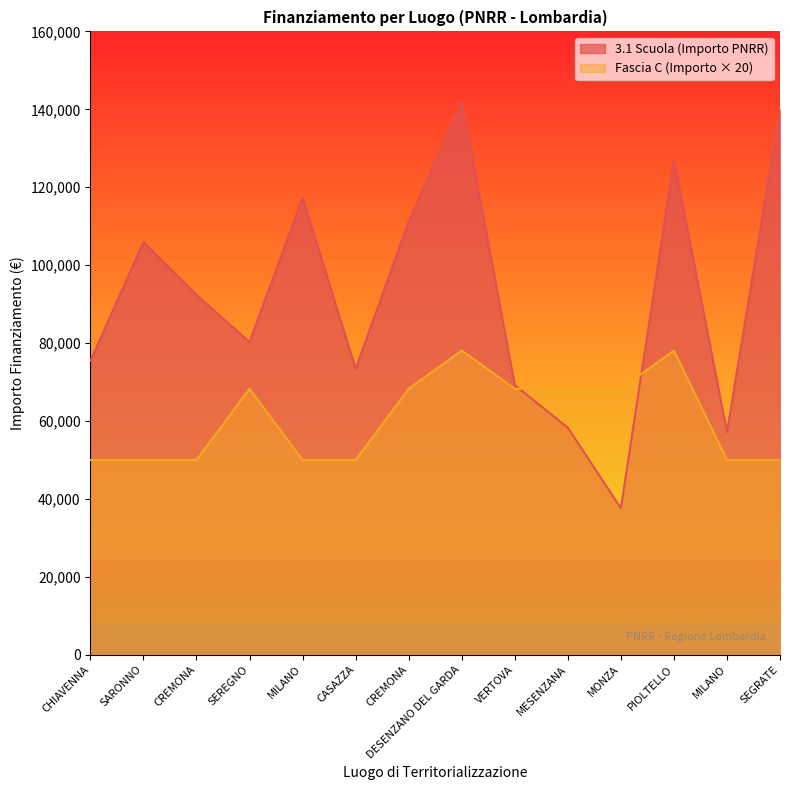

What is the sum of the Fascia C values at MILANO and SARONNO?

99920.0